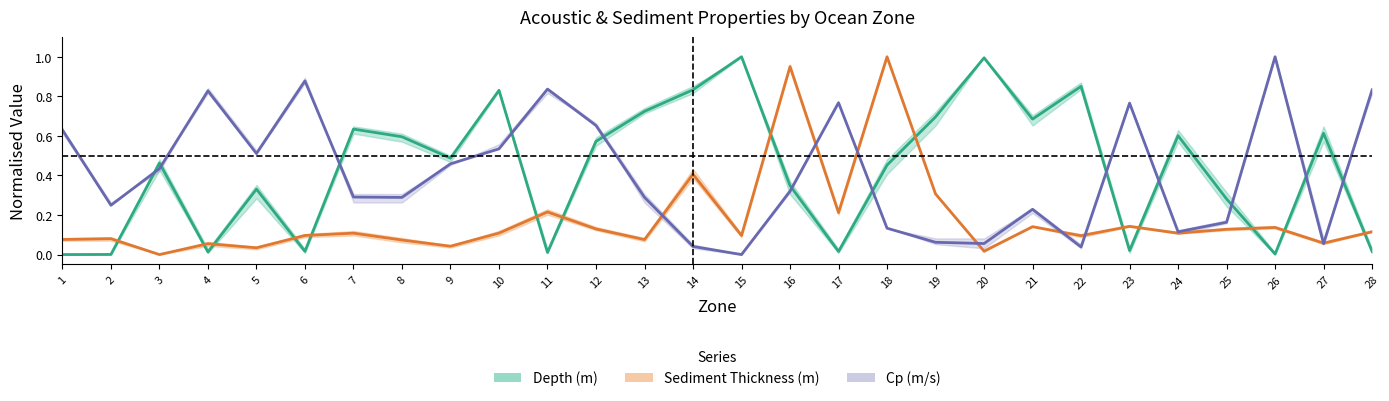

True or false: Sediment Thickness (m) and Depth (m) cross at least once.

True